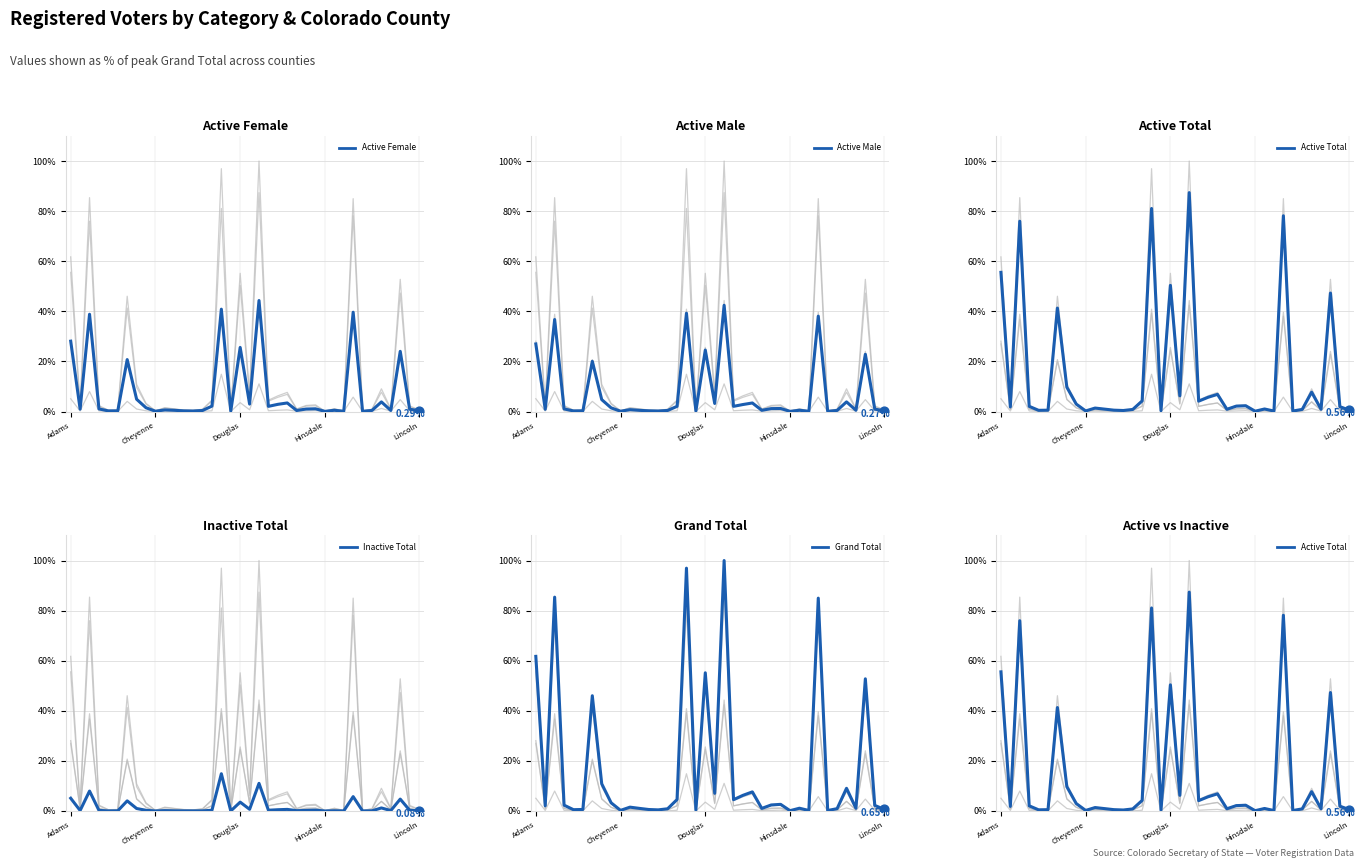

At which category is the sum across all series the highest?

20